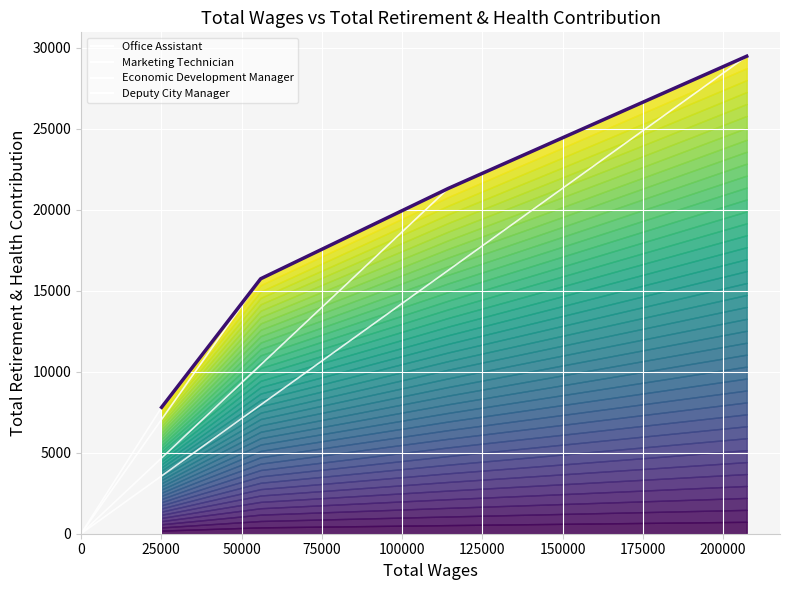

Reading right to left, transcribe all the data shown in this chart.

Office Assistant: 7804	0
Marketing Technician: 15737	0
Economic Development Manager: 21316	0
Deputy City Manager: 29475	0